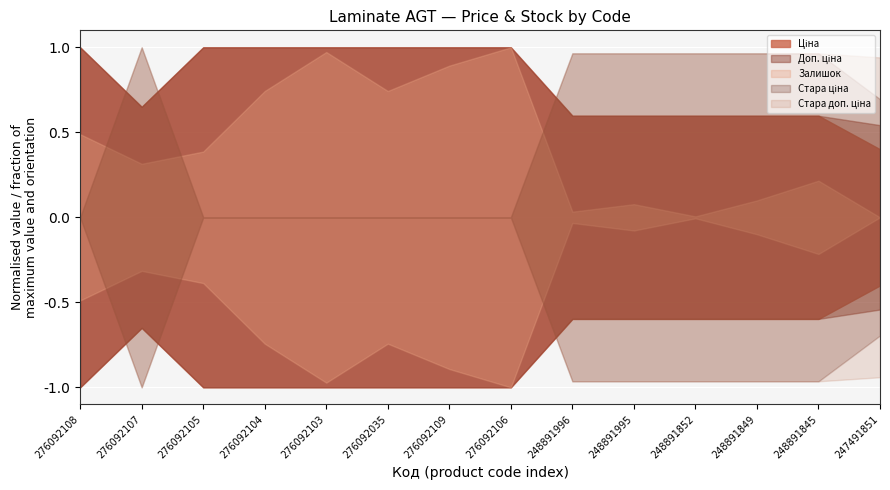

How many series are shown in this chart?

5